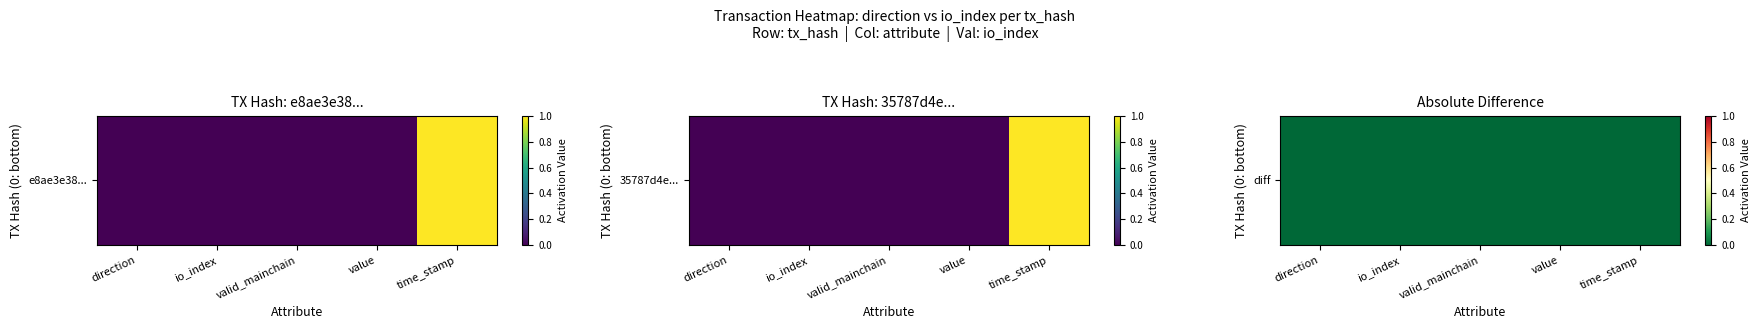

List the labels in order of value, smallest first.

direction, time_stamp, value, valid_mainchain, io_index